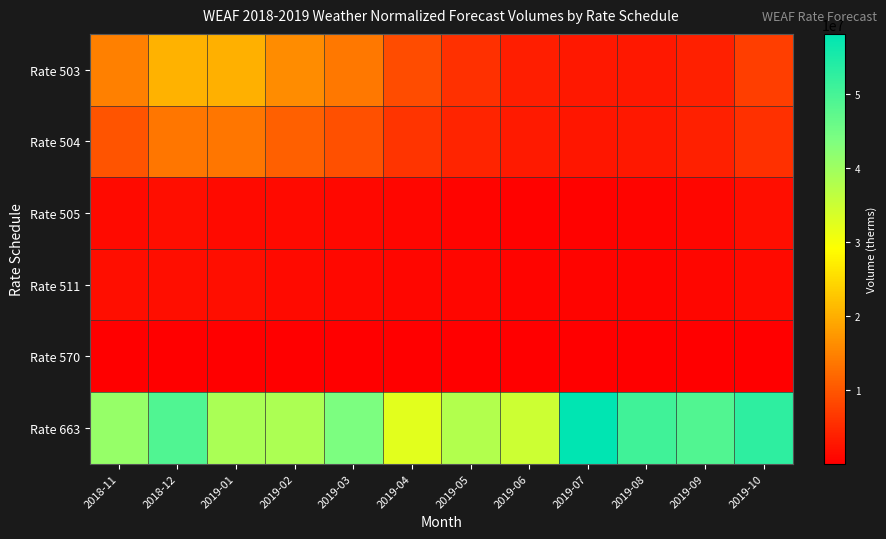

Rank the series at 2019-07 from highest to lowest value.

Rate 663, Rate 503, Rate 504, Rate 511, Rate 505, Rate 570